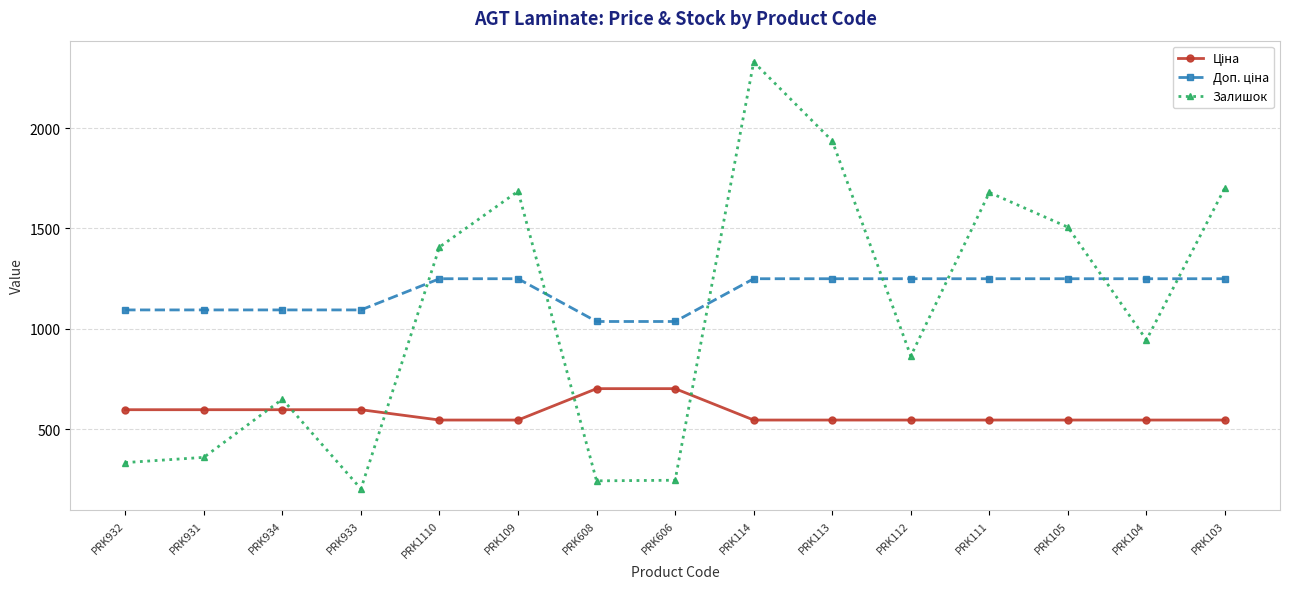

What position from the left is PRK934?

3